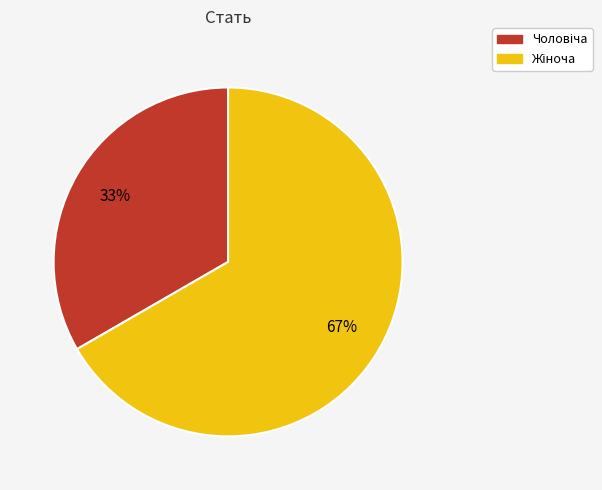

Does any single category account for the majority?

Yes